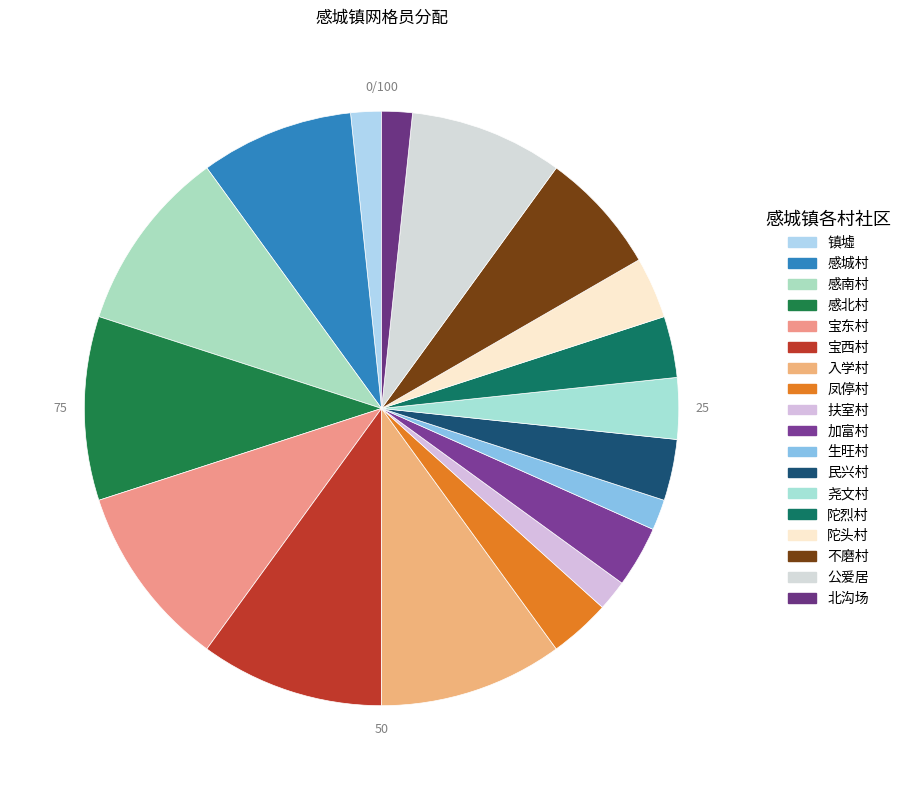

To the nearest percent, what is the difference between the 凤停村 and 生旺村 slice percentages?

2%